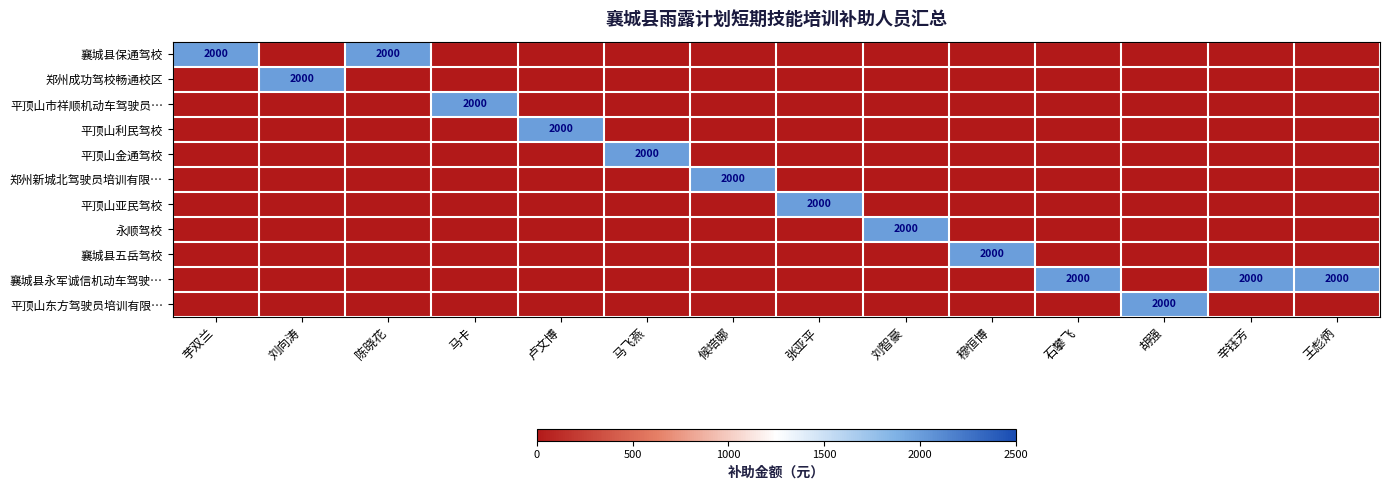

The value of 平顶山东方驾驶员培训有限… at 胡强 is 2000. True or false?

True